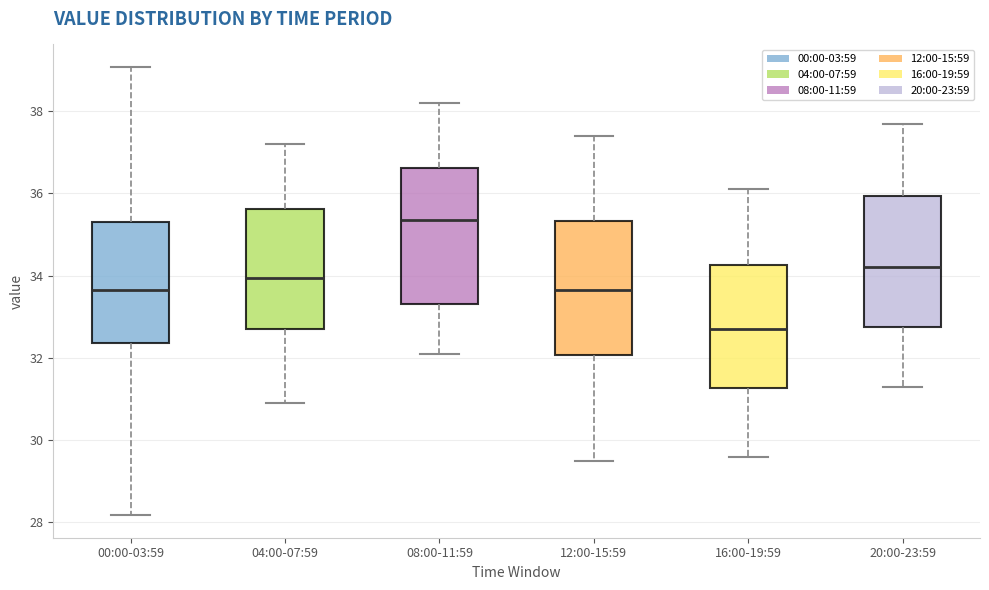

Reading left to right, read every box against the y-axis: the position of its median line, the range the box covers, and the ends of its whiskers. The values are not printed on the chart, so give them approximately, as read against the axis.

00:00-03:59: median 33.6, box 32.4 to 35.4, whiskers 28.2 to 39.0
04:00-07:59: median 34.0, box 32.8 to 35.6, whiskers 31.0 to 37.2
08:00-11:59: median 35.4, box 33.4 to 36.6, whiskers 32.2 to 38.2
12:00-15:59: median 33.6, box 32.0 to 35.4, whiskers 29.6 to 37.4
16:00-19:59: median 32.8, box 31.2 to 34.2, whiskers 29.6 to 36.2
20:00-23:59: median 34.2, box 32.8 to 36.0, whiskers 31.4 to 37.8